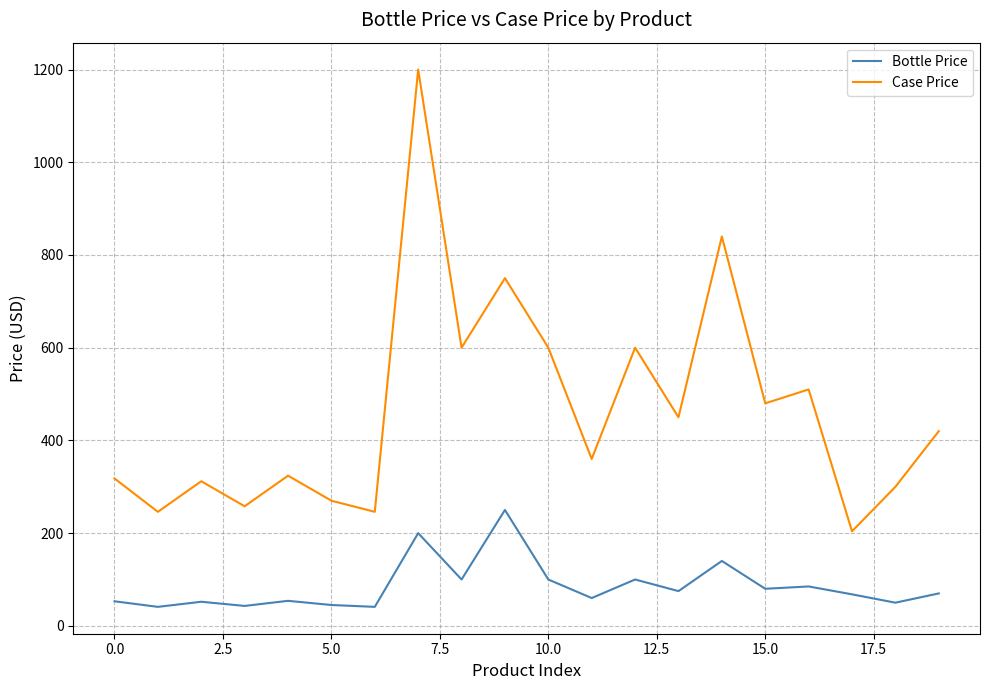

Which series has the largest total across all categories?

Case Price